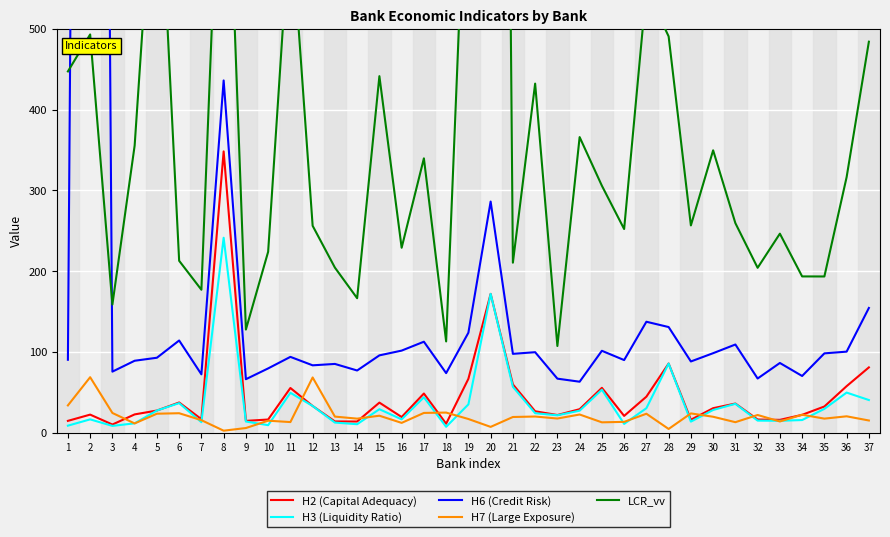

Is this an area chart (filled region under the line)?

No